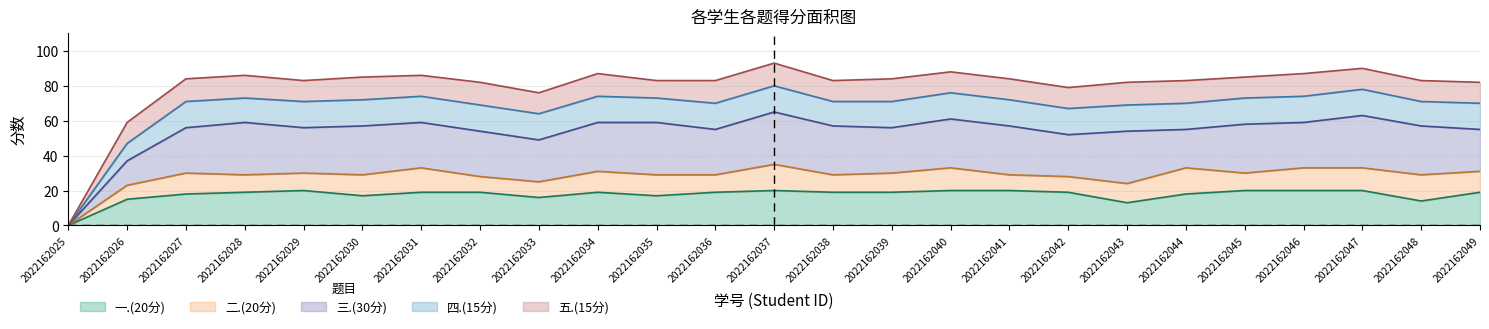

Where is the first local minimum for 三.(30分)?

2022162029